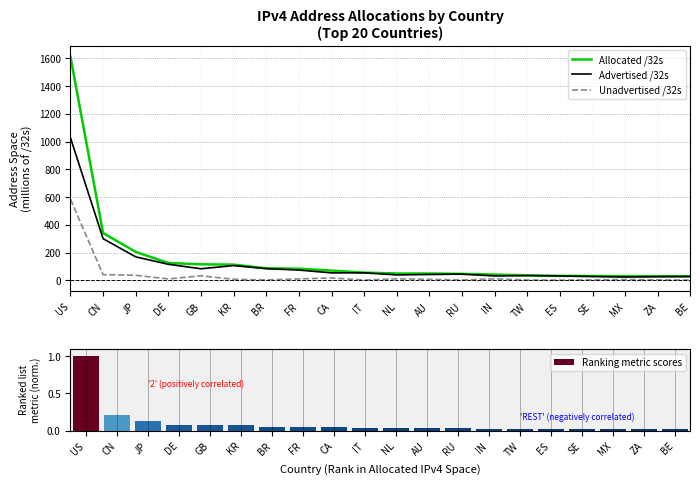

What is the label of the 20th bar from the right?

US